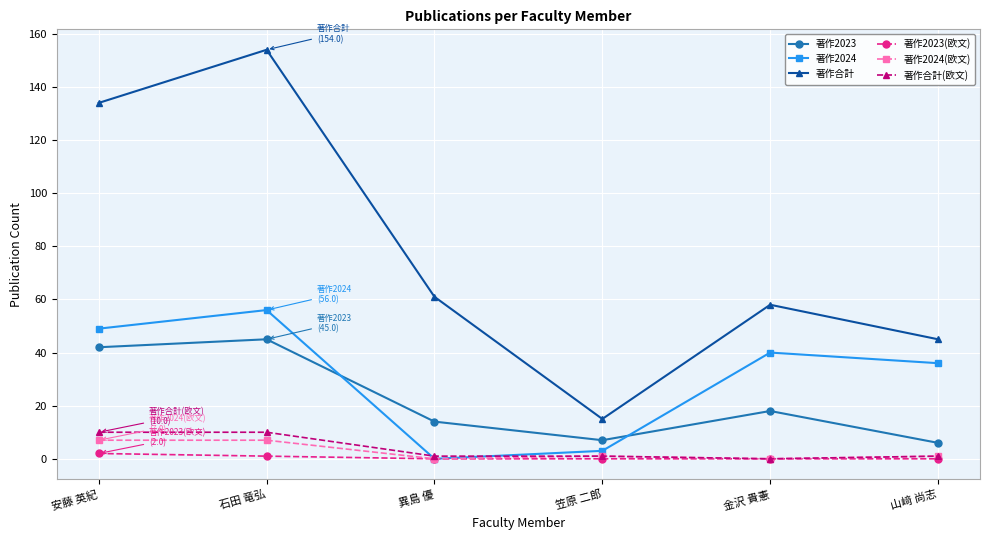

What are all the series names shown in the legend?

著作2023, 著作2024, 著作合計, 著作2023(欧文), 著作2024(欧文), 著作合計(欧文)